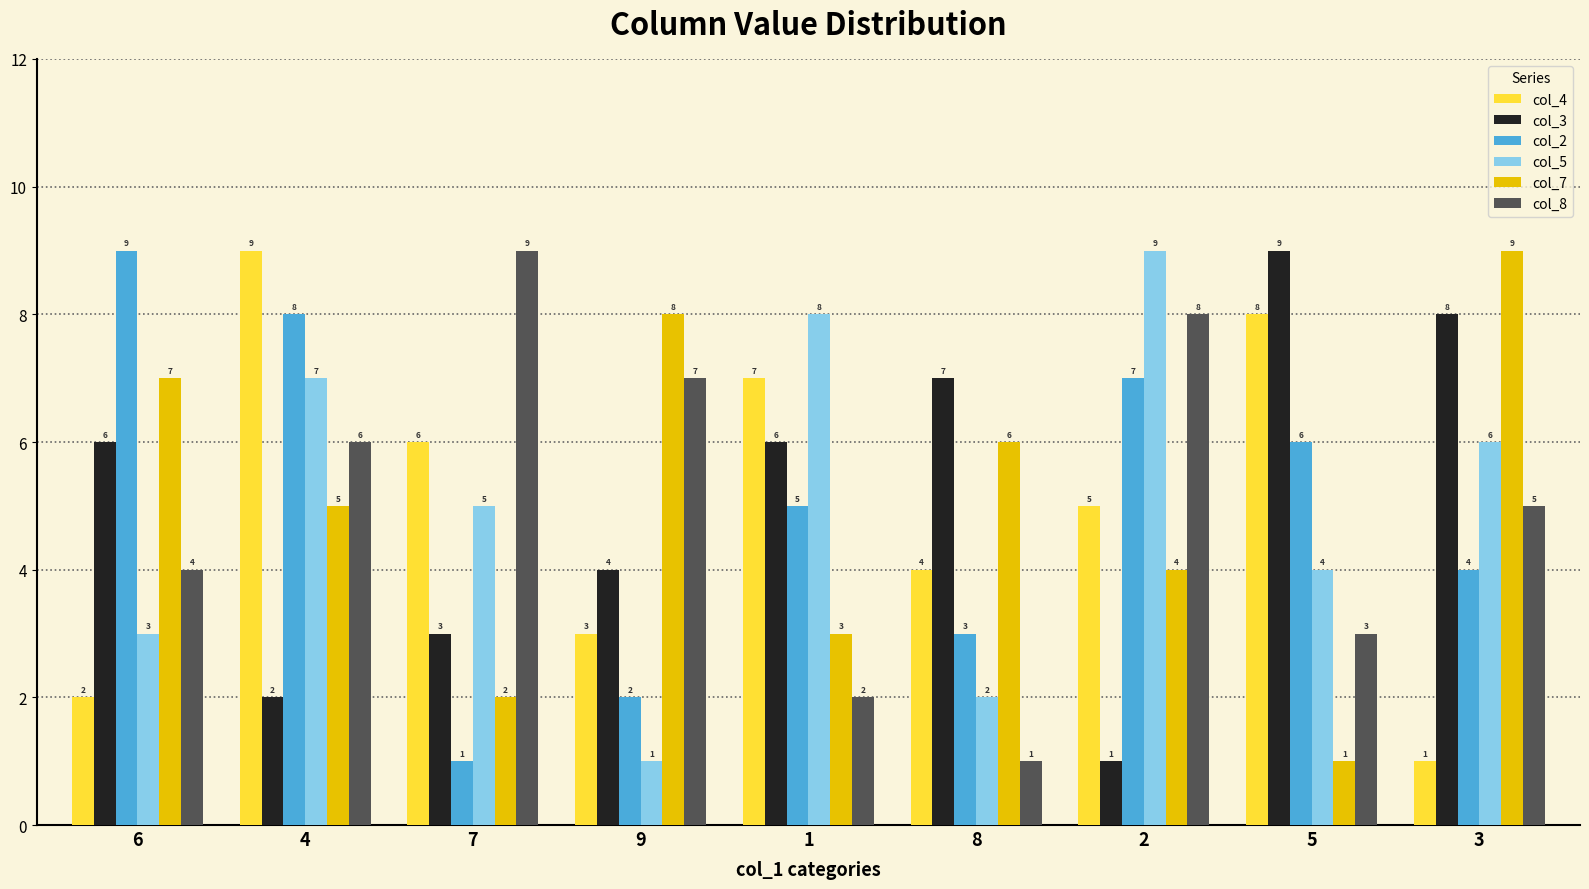

What is the sum of all col_5 values?

45